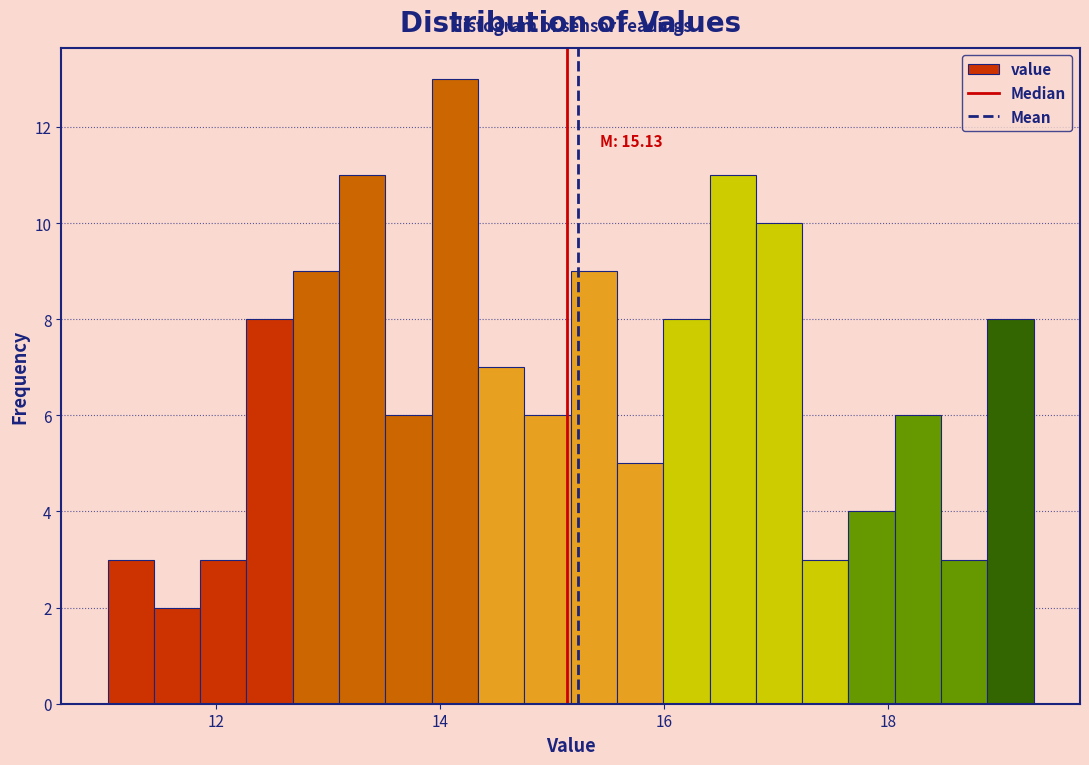

Around what value on the x-axis is the tallest bar? Give the approximate position of its centre, as read against the axis.

14.2